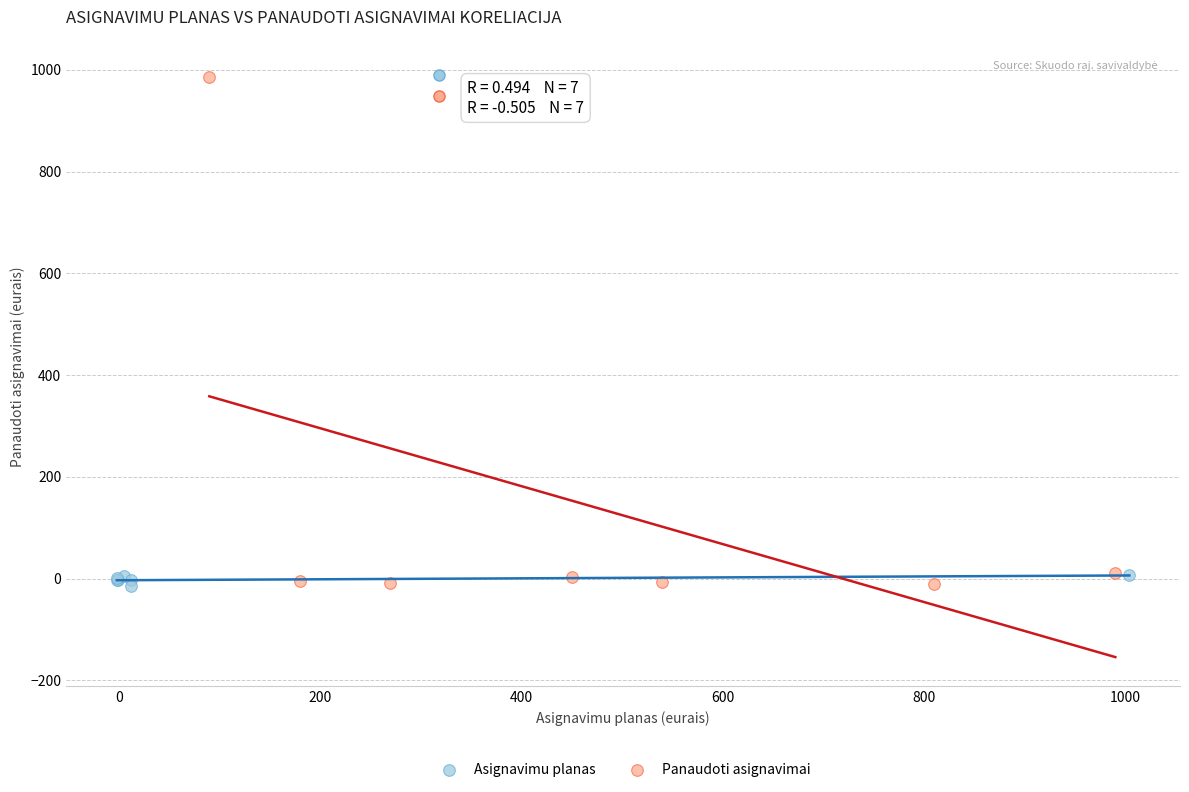

Which series reaches the maximum Y coordinate?

Panaudoti asignavimai